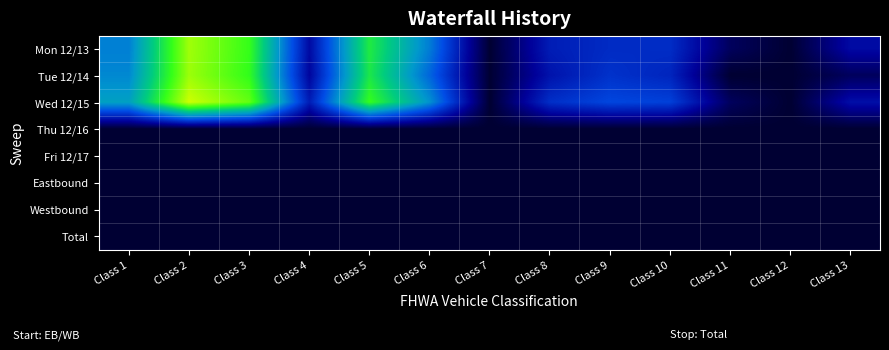

Which series has the widest spread of values?

Wed 12/15